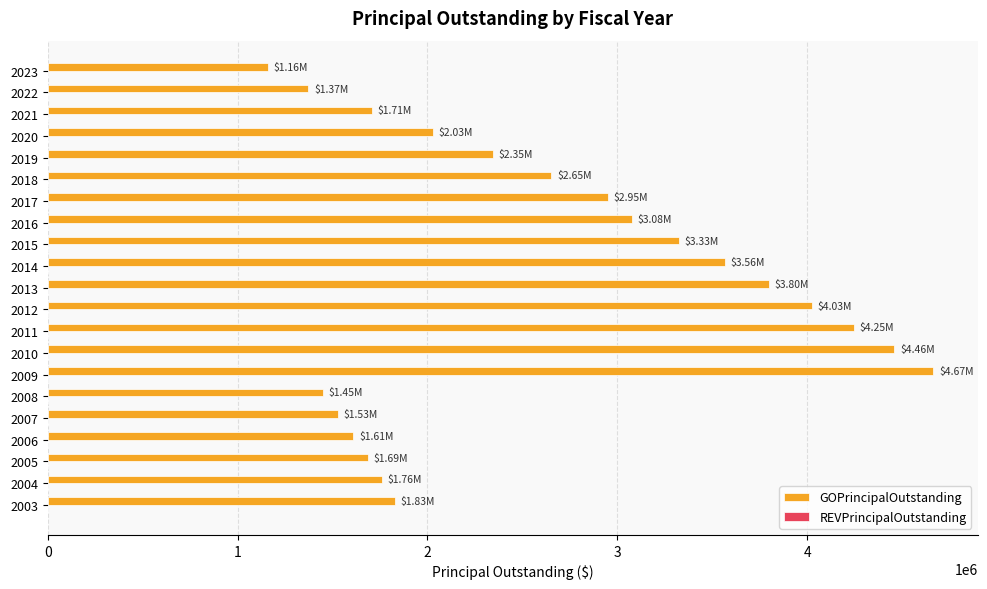

How many distinct data groups are displayed?

1